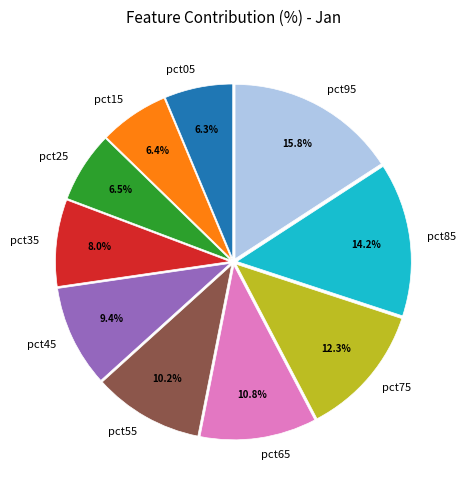

Between pct45 and pct95, which is larger?

pct95